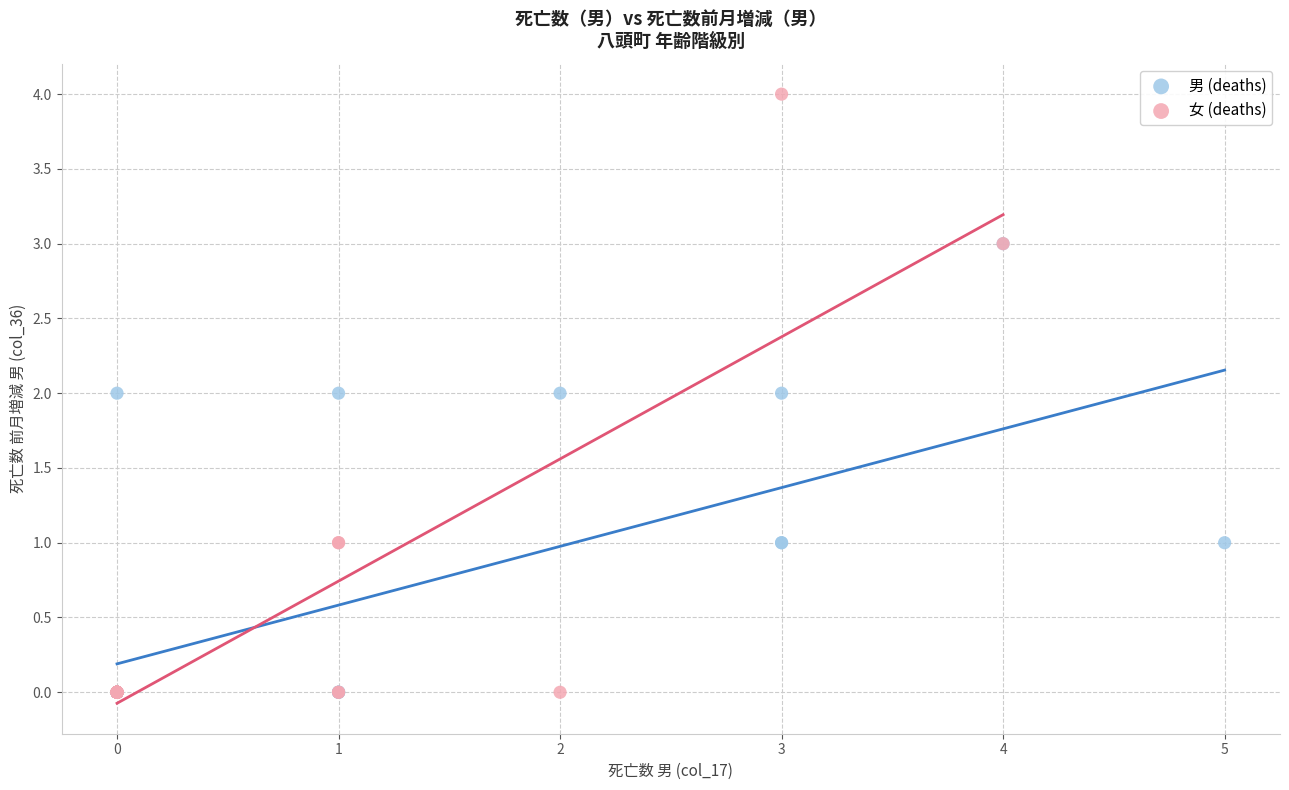

Which series reaches the maximum Y coordinate?

女 (deaths)